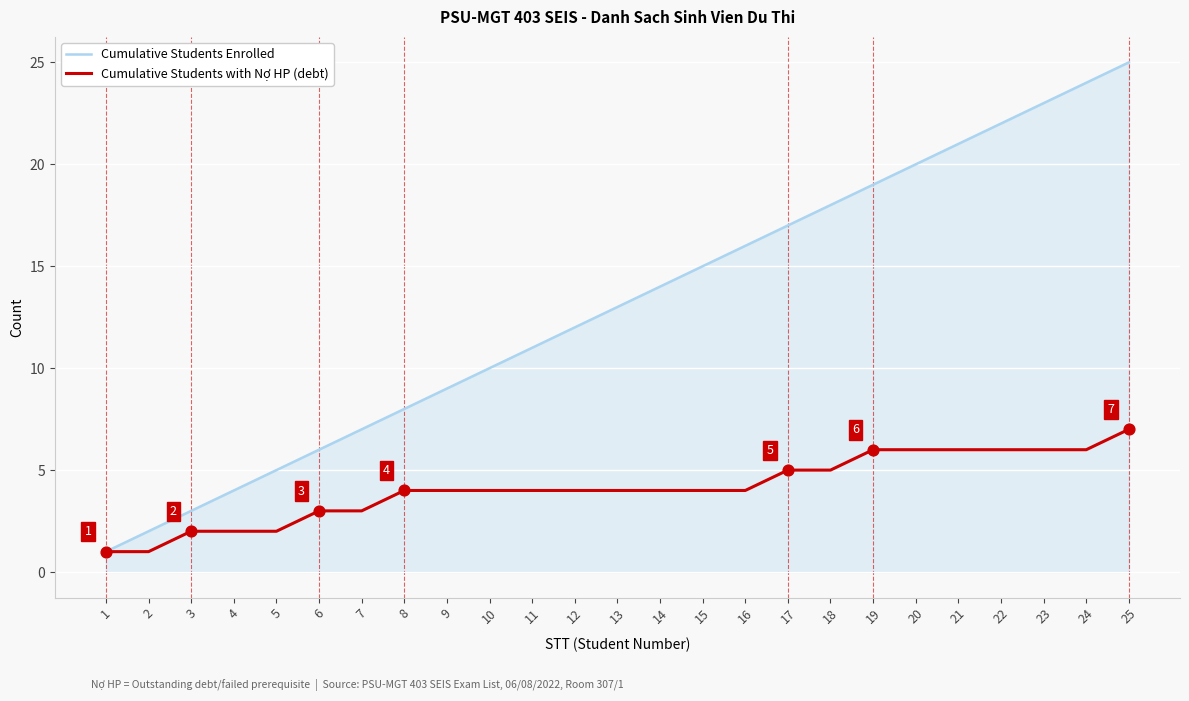

Which series has the widest spread of values?

Cumulative Students Enrolled